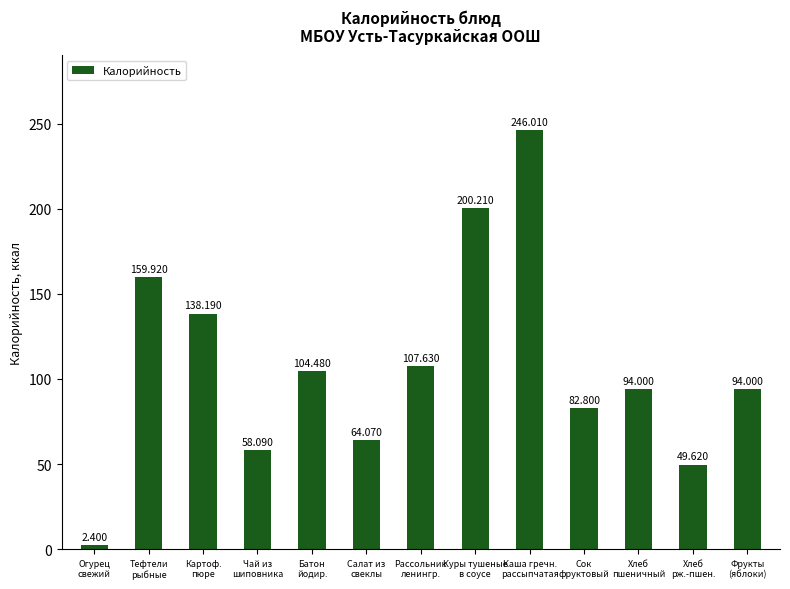

Reading left to right, extract all data points from this chart.

Огурец
свежий=2.4	Тефтели
рыбные=159.9	Картоф.
пюре=138.2	Чай из
шиповника=58.1	Батон
йодир.=104.5	Салат из
свеклы=64.1	Рассольник
ленингр.=107.6	Куры тушеные
в соусе=200.2	Каша гречн.
рассыпчатая=246.0	Сок
фруктовый=82.8	Хлеб
пшеничный=94.0	Хлеб
рж.-пшен.=49.6	Фрукты
(яблоки)=94.0